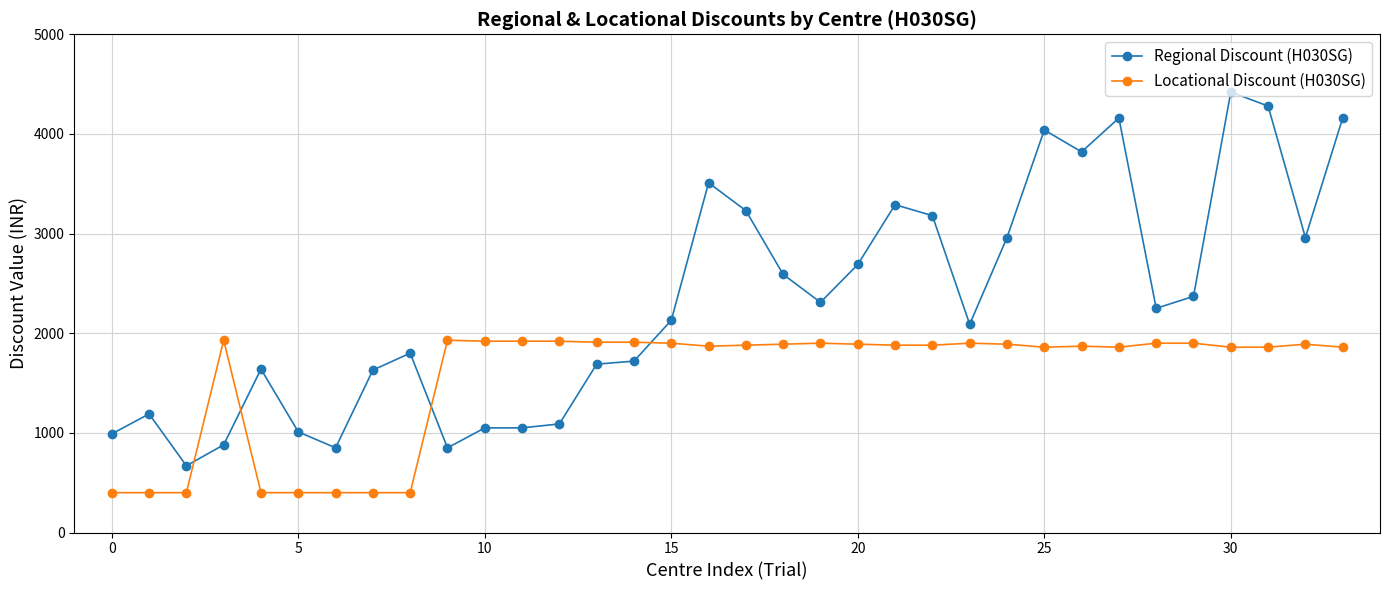

Which series has the largest range (max minus min)?

Regional Discount (H030SG)